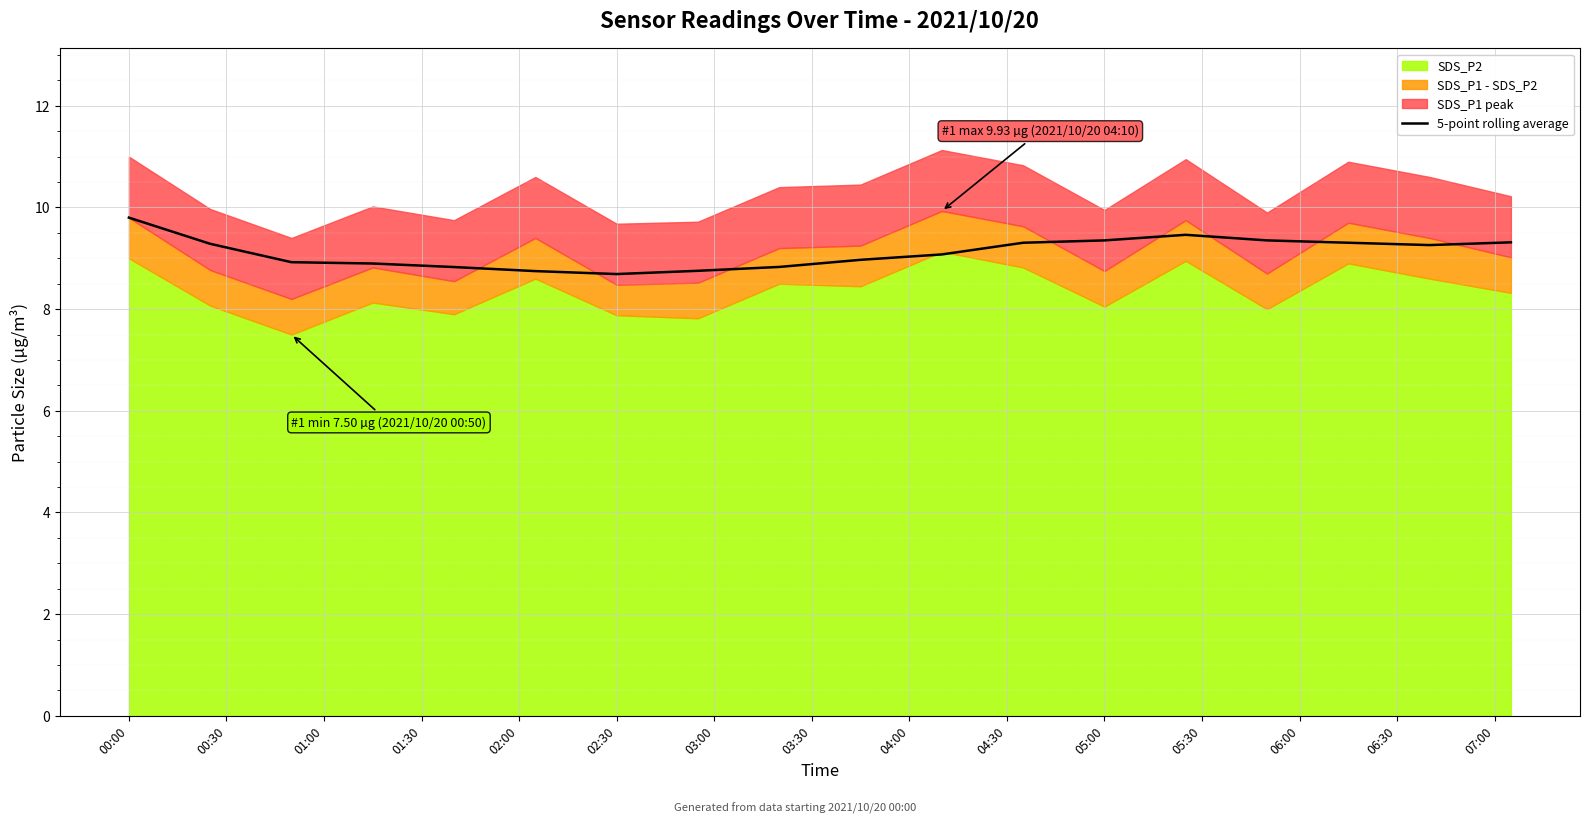

What is the maximum value for 5-point rolling average?

9.8